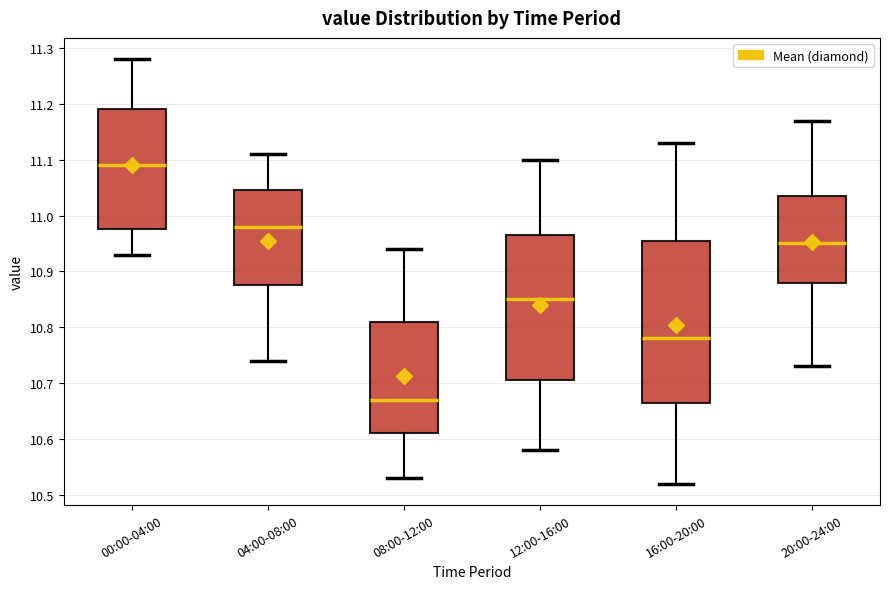

Reading left to right, read every box against the y-axis: the position of its median line, the range the box covers, and the ends of its whiskers. The values are not printed on the chart, so give them approximately, as read against the axis.

00:00-04:00: median 11.09, box 10.98 to 11.19, whiskers 10.93 to 11.28
04:00-08:00: median 10.98, box 10.88 to 11.05, whiskers 10.74 to 11.11
08:00-12:00: median 10.67, box 10.61 to 10.81, whiskers 10.53 to 10.94
12:00-16:00: median 10.85, box 10.71 to 10.97, whiskers 10.58 to 11.10
16:00-20:00: median 10.78, box 10.67 to 10.96, whiskers 10.52 to 11.13
20:00-24:00: median 10.95, box 10.88 to 11.04, whiskers 10.73 to 11.17